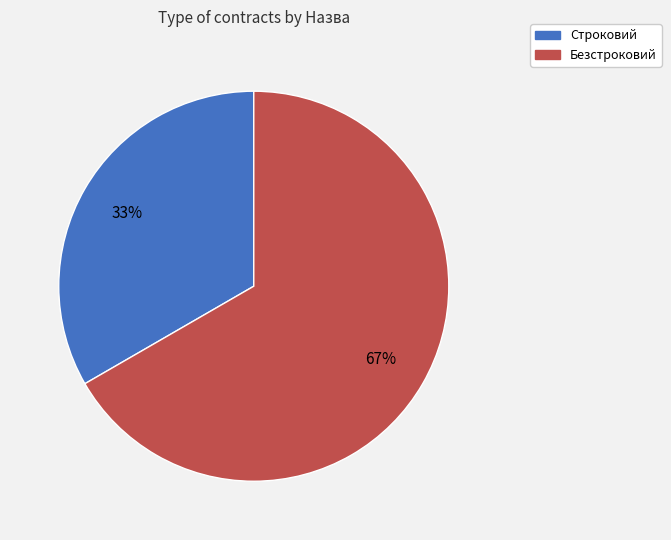

Which slice is the largest?

Безстроковий